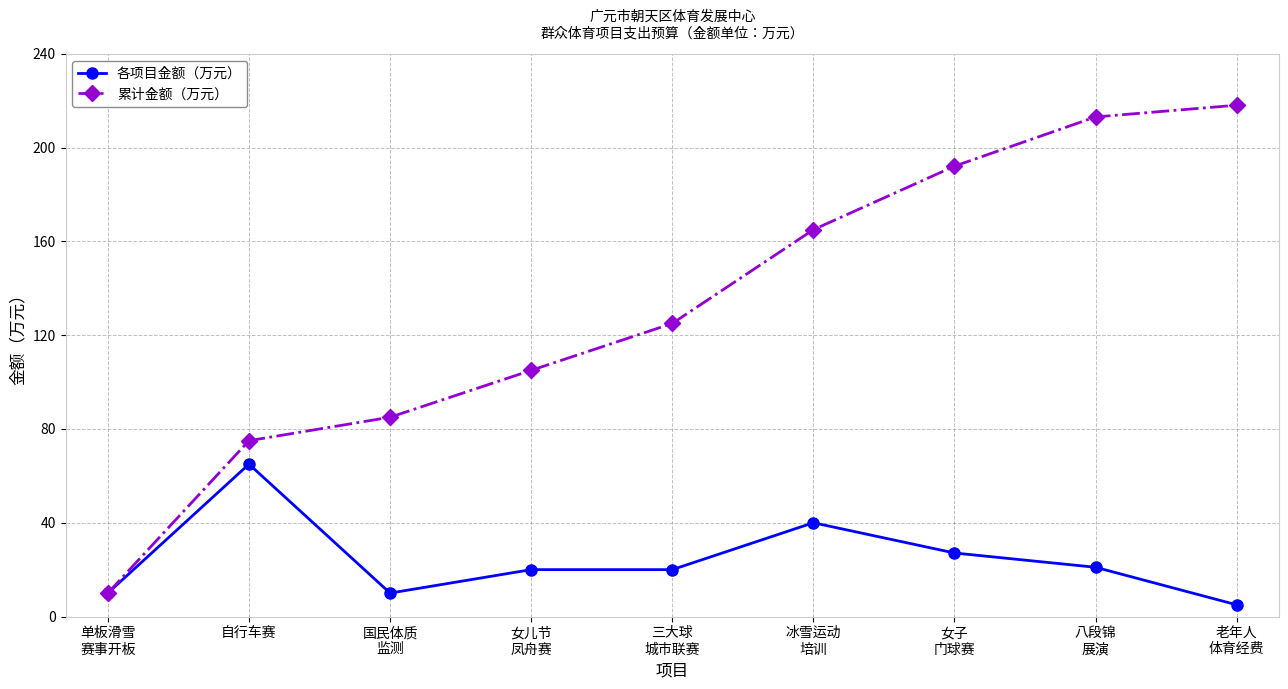

True or false: 各项目金额（万元） has a value of 31.4 at 女儿节
凤舟赛.

False